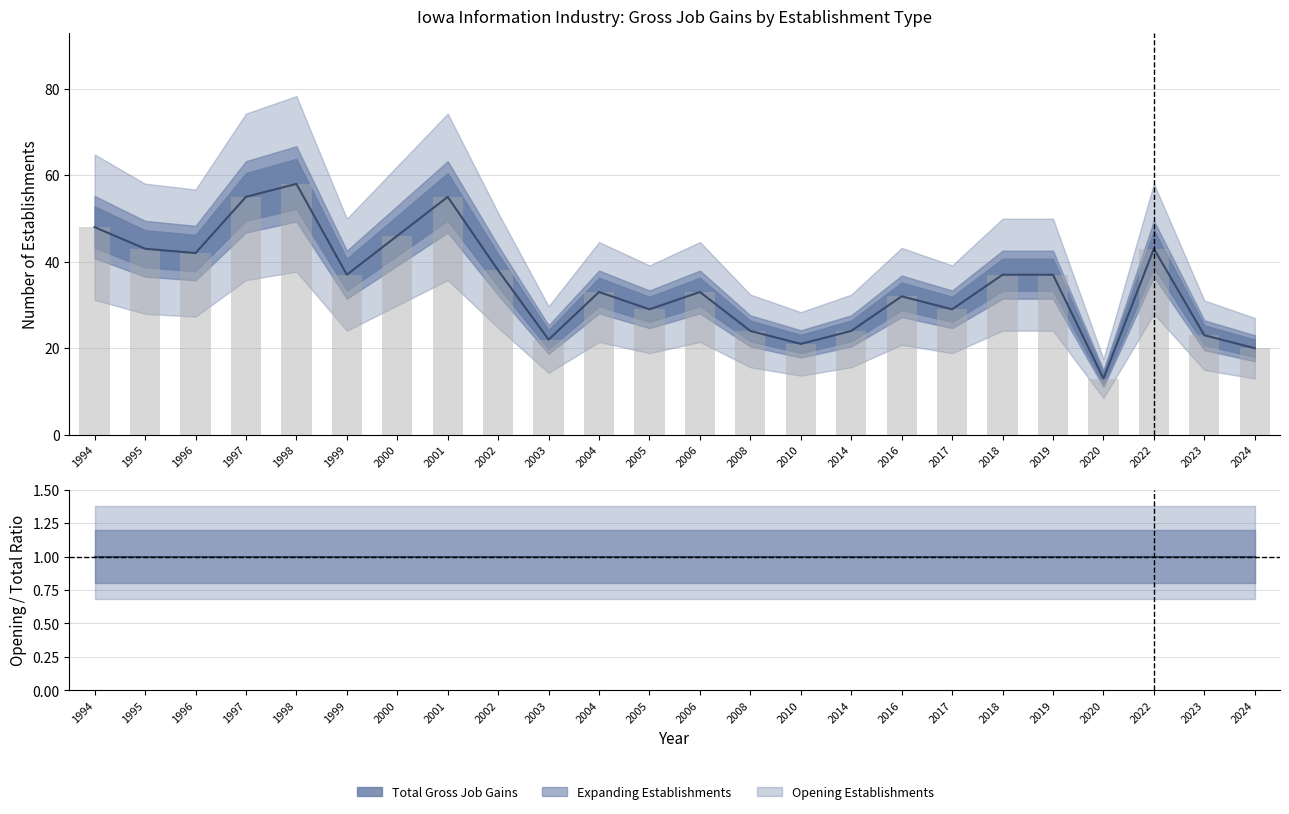

Is the value of Opening Establishments at 1995 greater than the value of Total Gross Job Gains at 1997?

No